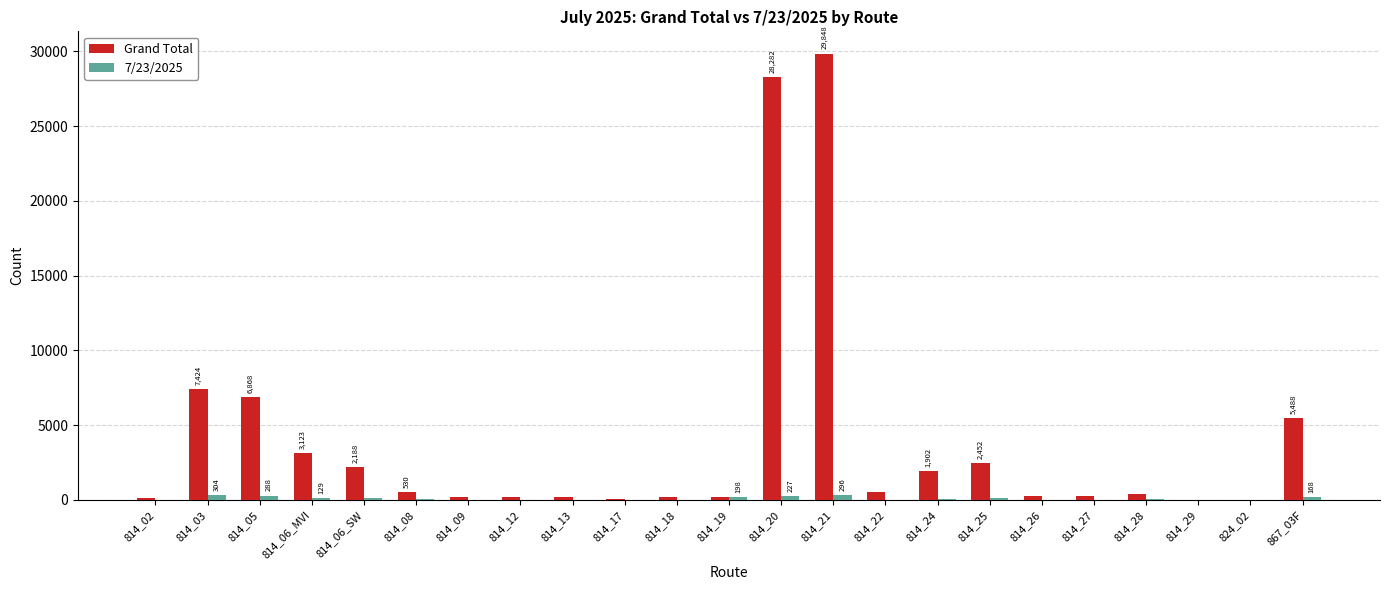

Count the number of data series in this chart.

2